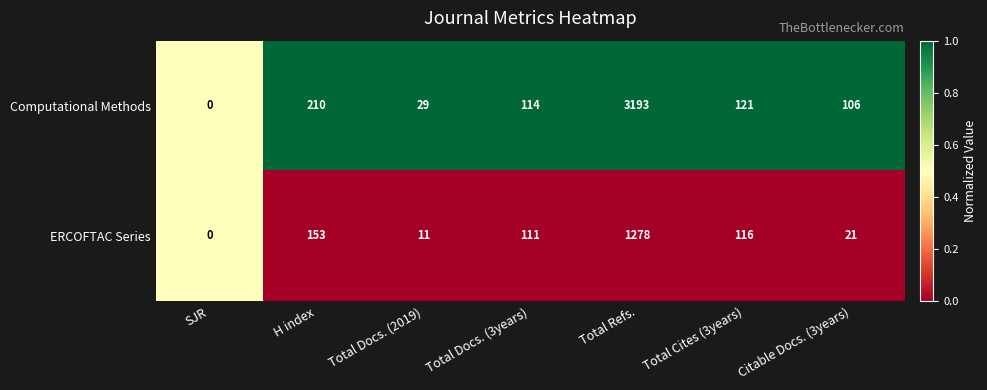

Reading left to right, extract all data points from this chart.

Computational Methods: 0	210	29	114	3193	121	106
ERCOFTAC Series: 0	153	11	111	1278	116	21